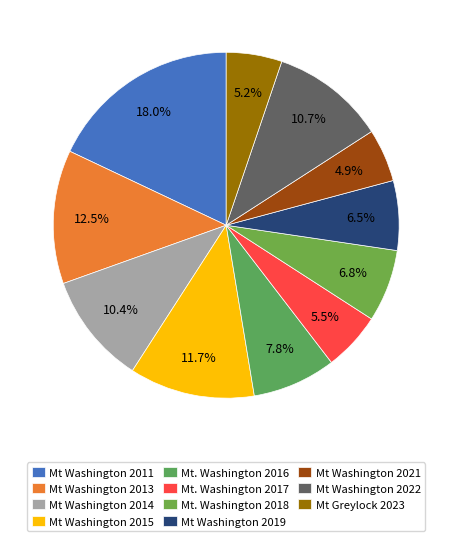

What portion of the pie excludes Mt Washington 2021?

95.1%